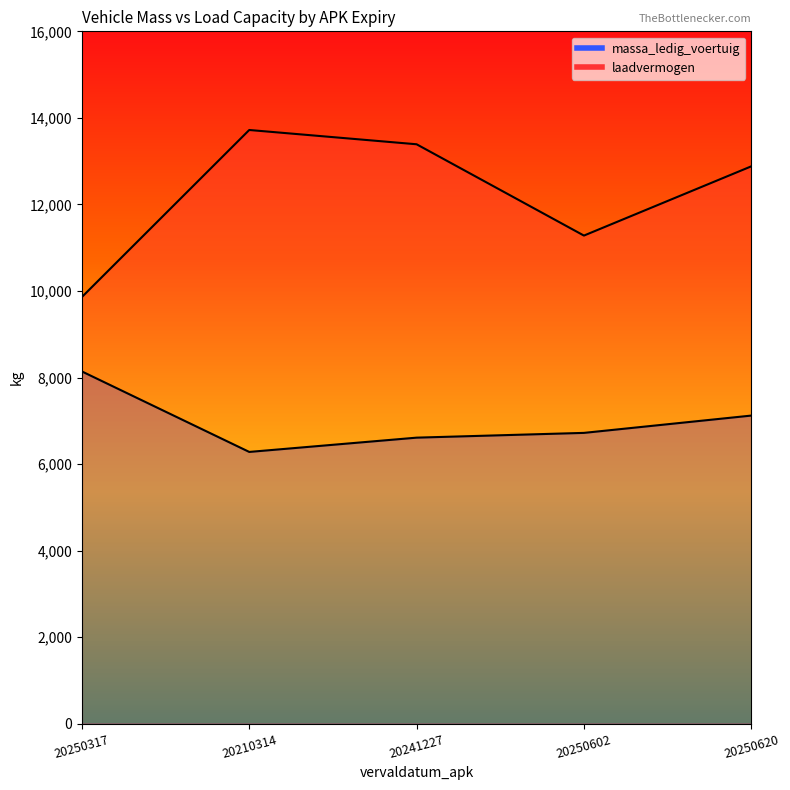

What are all the series names shown in the legend?

massa_ledig_voertuig, laadvermogen